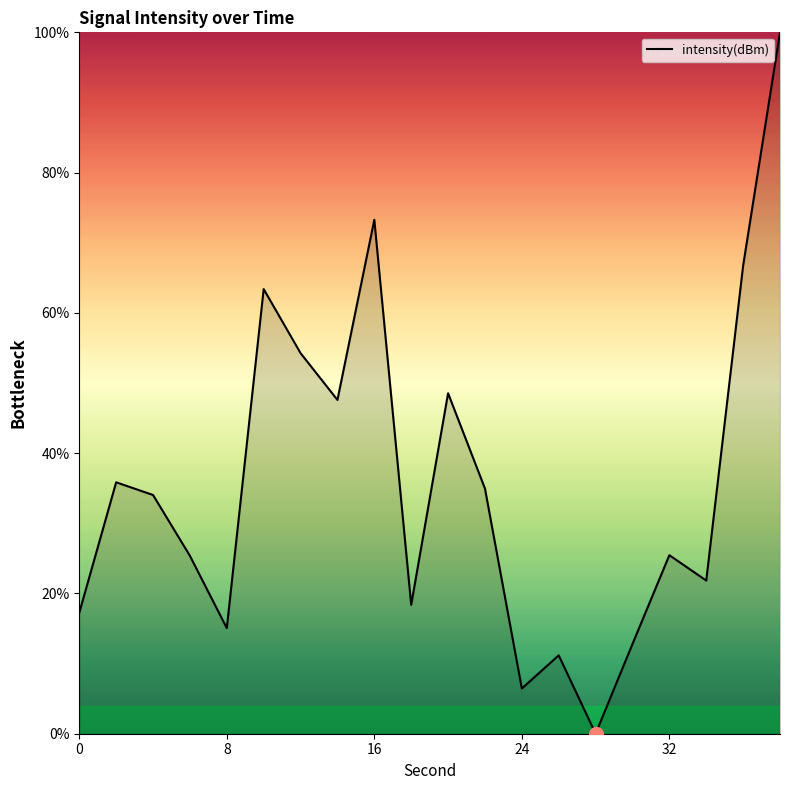

What is the difference between the maximum and minimum values?

100.0